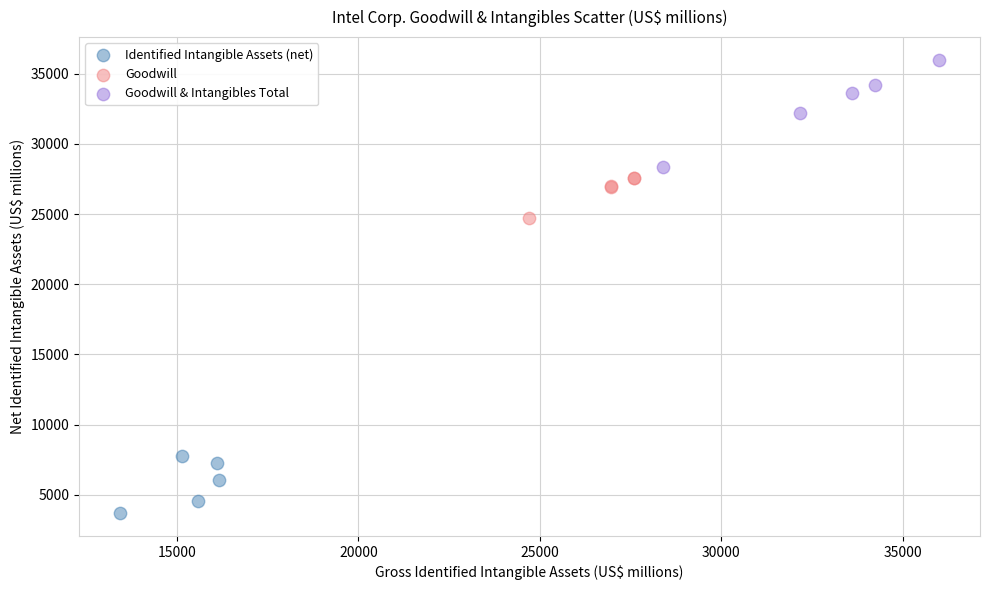

Which series contains the highest Y value?

Goodwill & Intangibles Total